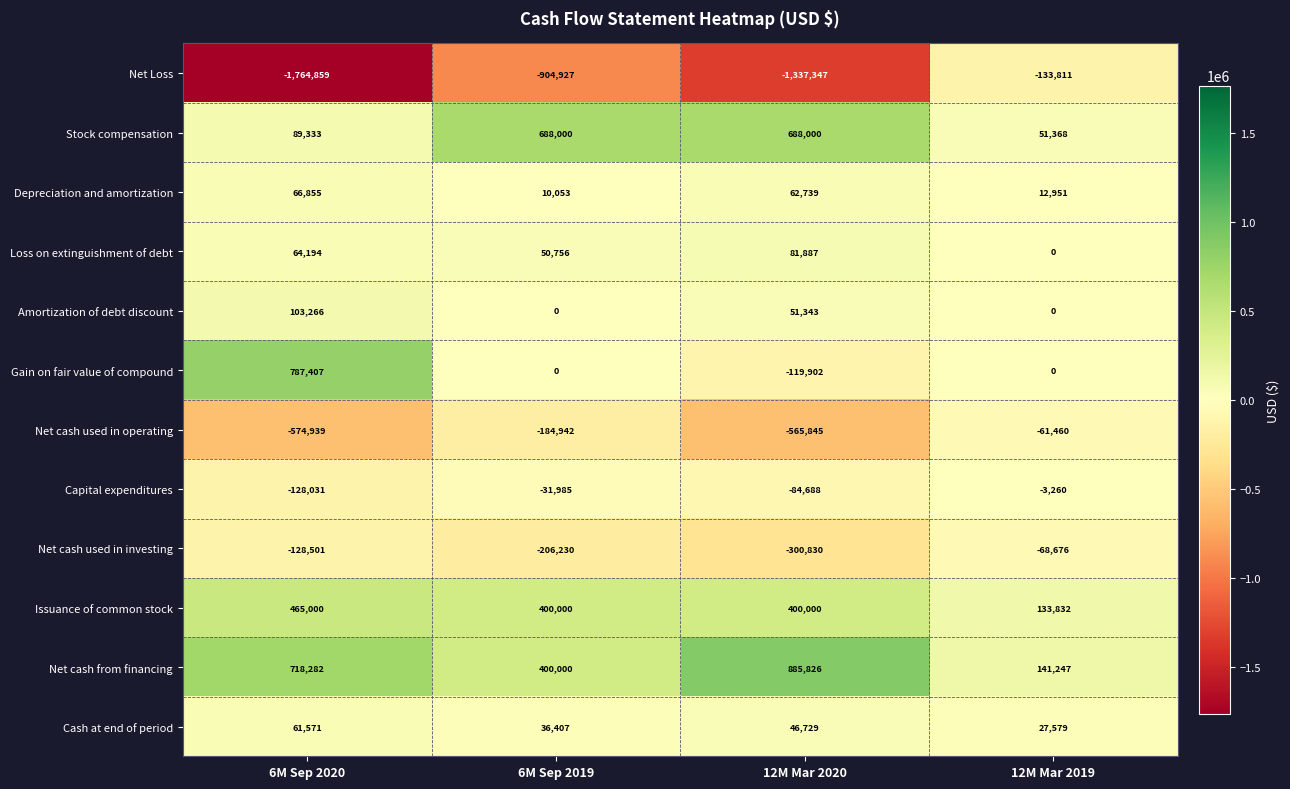

What is the lowest value of the Depreciation and amortization series?

10053